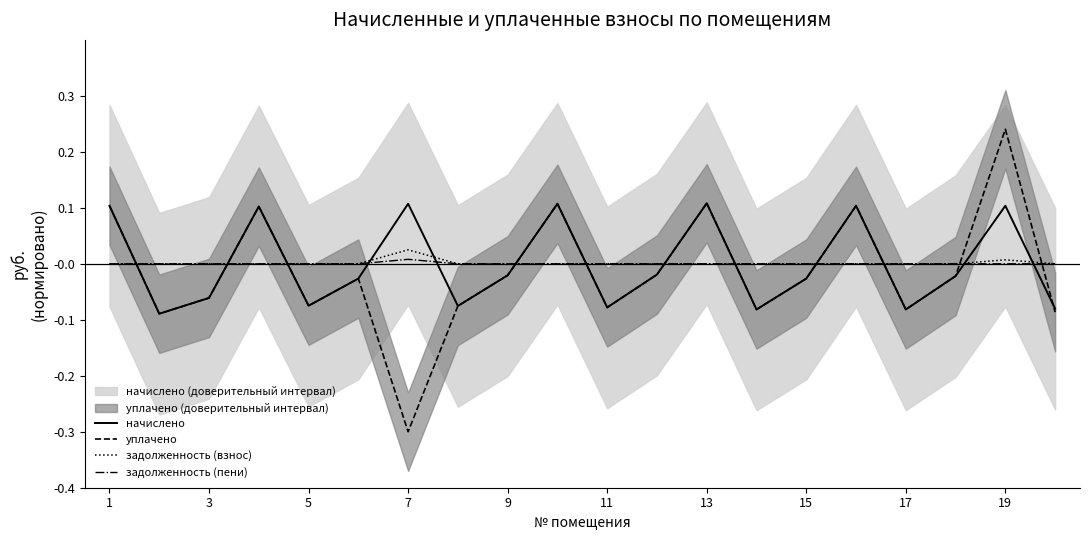

What is the value of the начислено point at the 3rd from the left?

-0.1